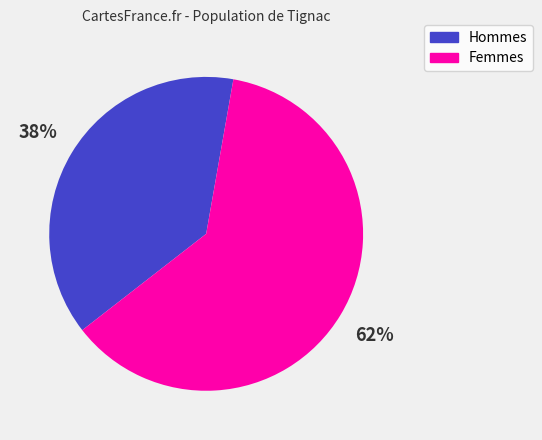

Rank the categories by value from lowest to highest.

Hommes, Femmes